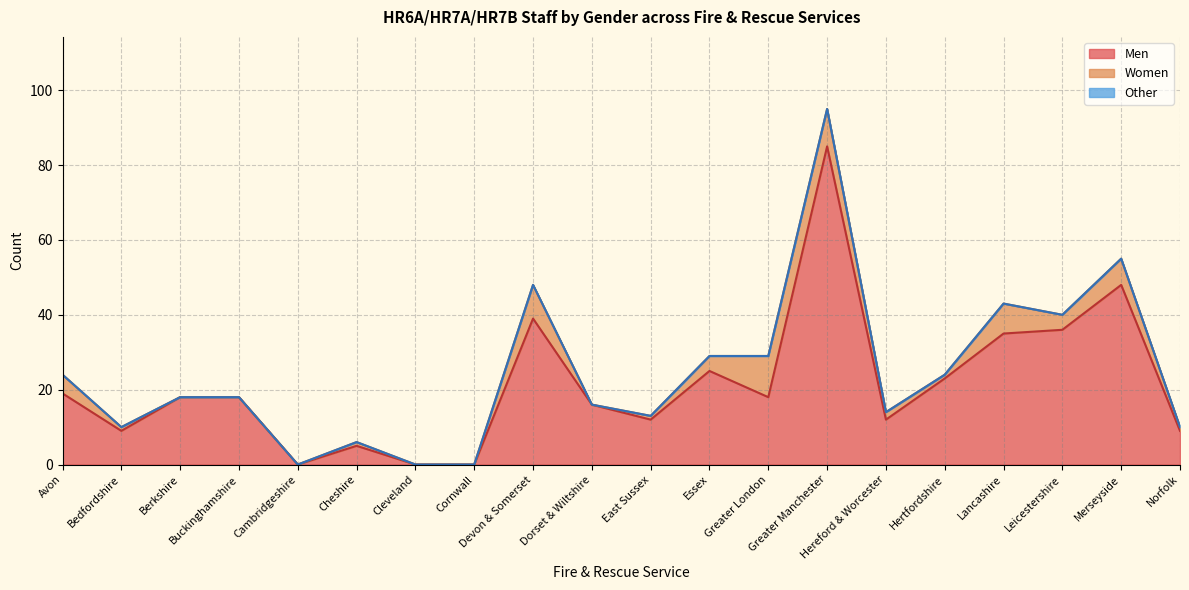

What is the label of the 2nd point from the right?

Merseyside